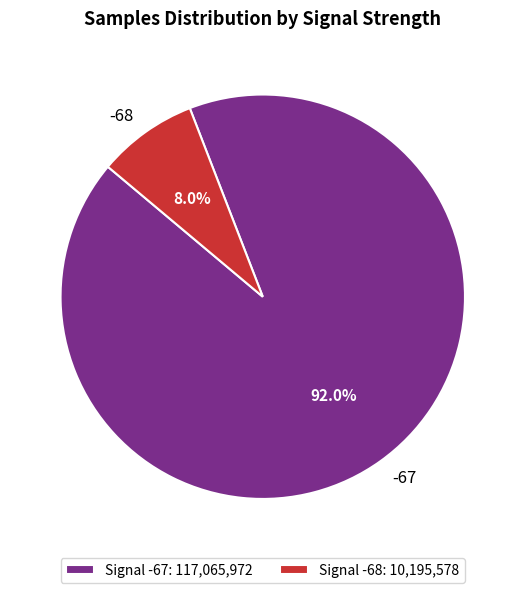

Does -68 represent more than half of the total?

No